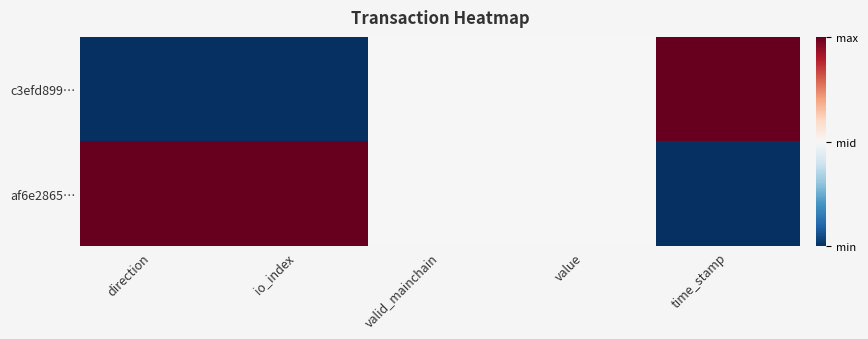

Rank the series at direction from lowest to highest value.

c3efd899…, af6e2865…